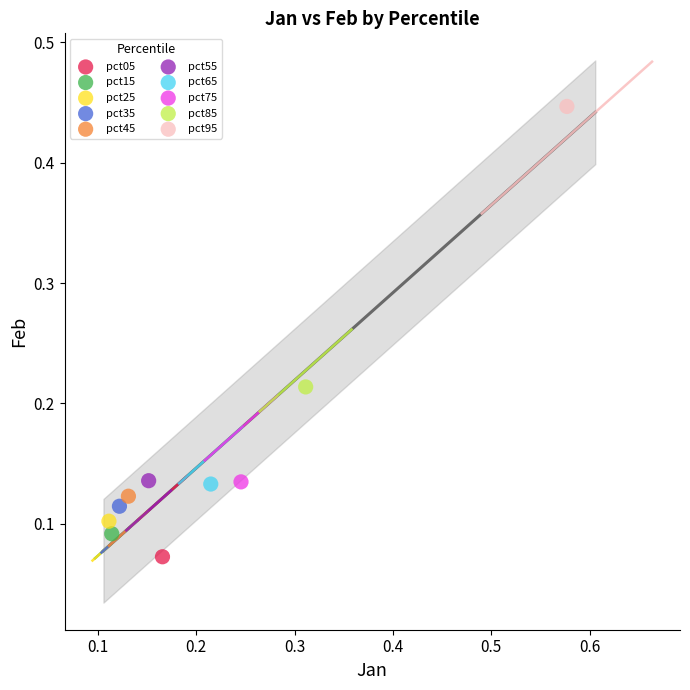

Which series reaches the minimum Y coordinate?

pct05